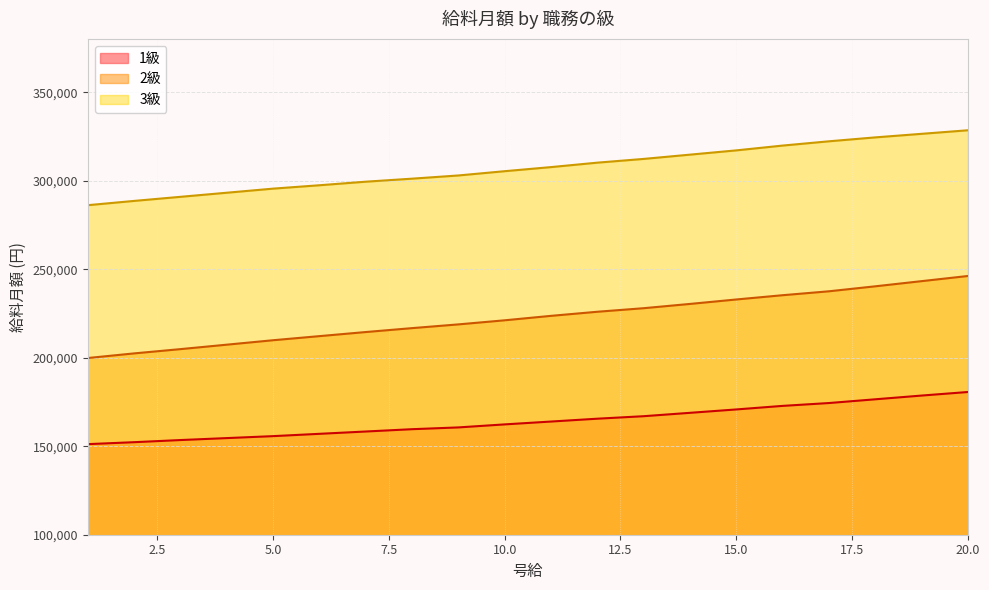

What is the approximate value of 2級 at 8?

216699